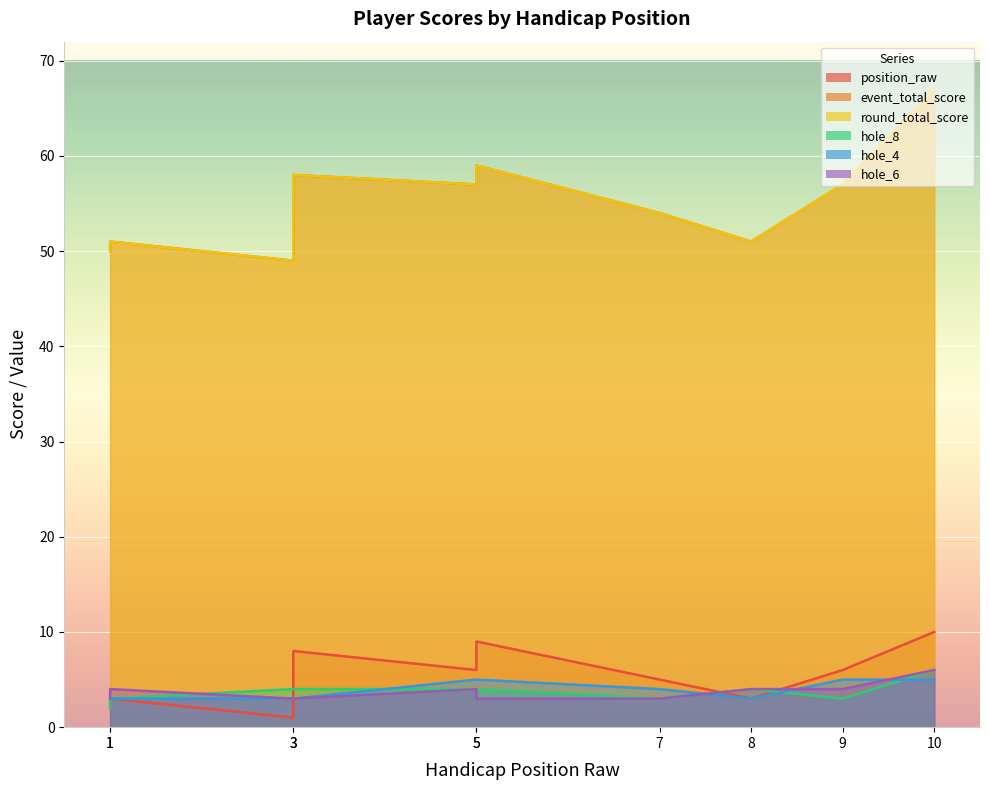

True or false: hole_6 has more than 0 points higher than both neighbors.

True